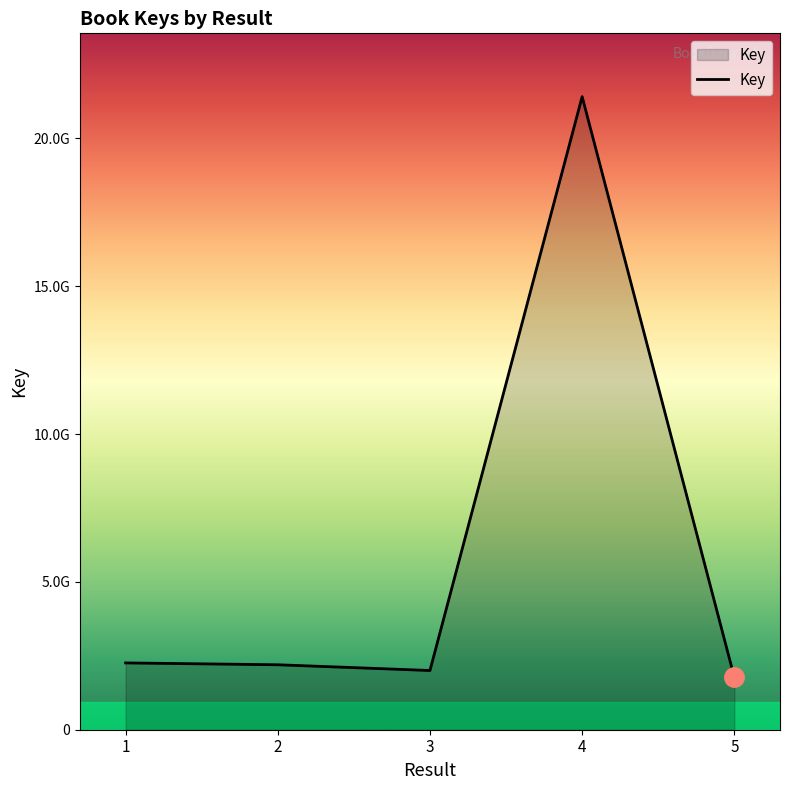

Does the chart display data point markers on the line(s)?

No